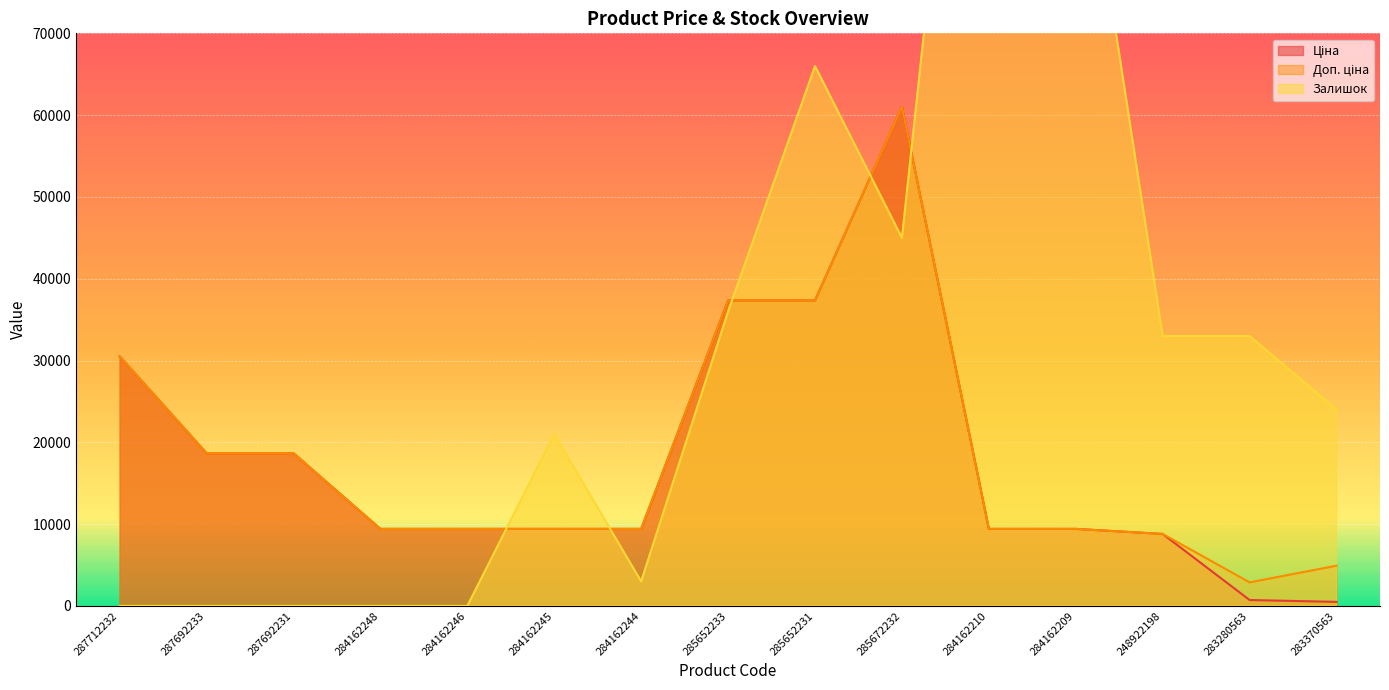

What is the spread (max minus min) of values at 285672232?

16024.7